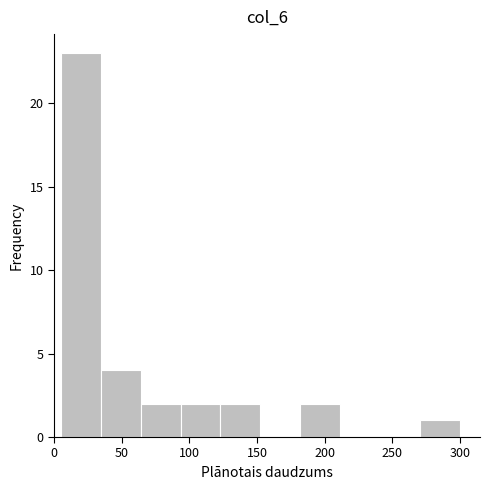

What is the height of the bar covering 64.0 to 93.5 on the x-axis? Neither the bar edges nor the heights are printed on the chart, so give them approximately, as read against the axes.

2